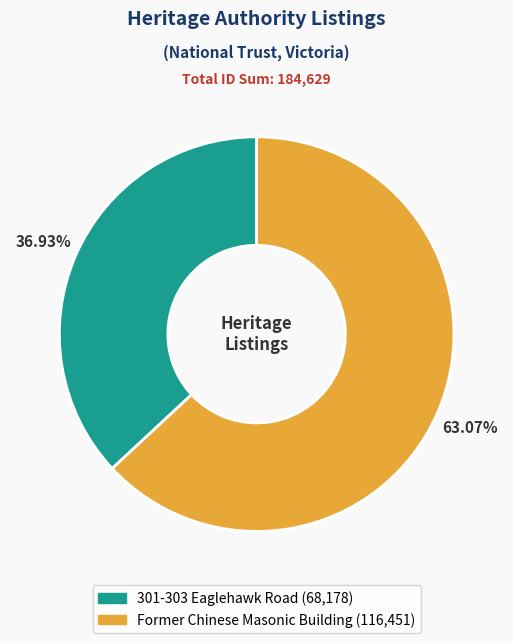

How many segments does this pie chart have?

2